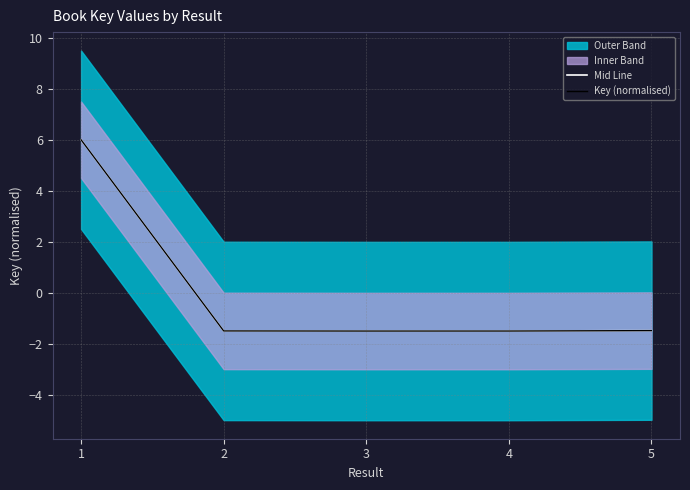

True or false: Key (normalised) and Mid Line intersect in this chart.

False